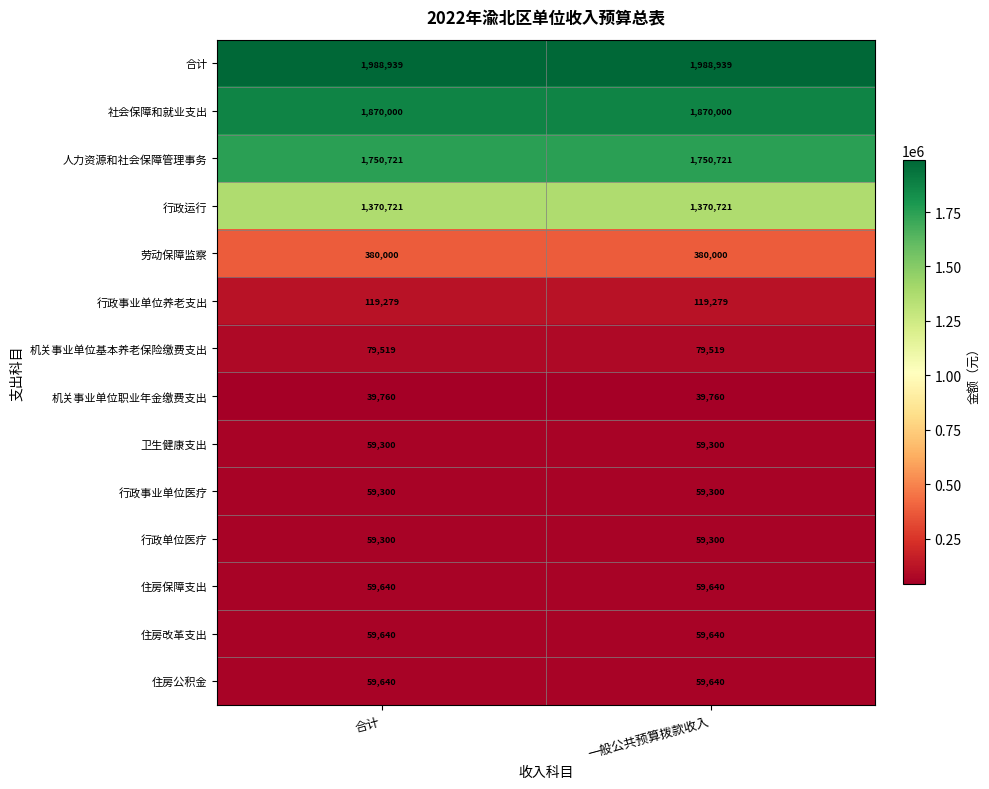

Is the value of 行政运行 at 一般公共预算拨款收入 greater than the value of 社会保障和就业支出 at 一般公共预算拨款收入?

No